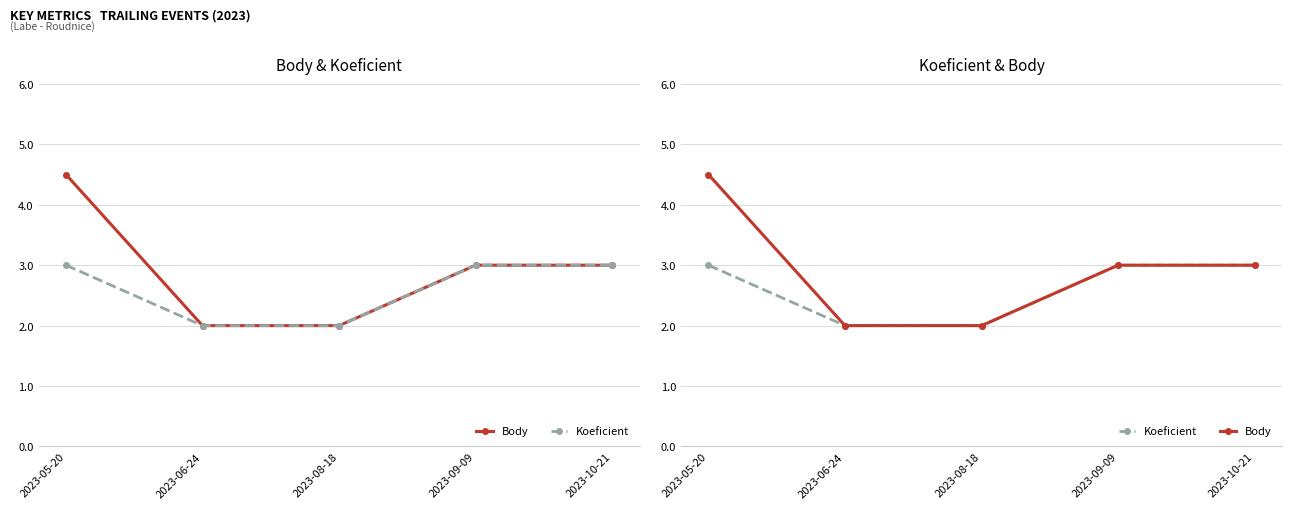

True or false: Body and Koeficient cross at least once.

False